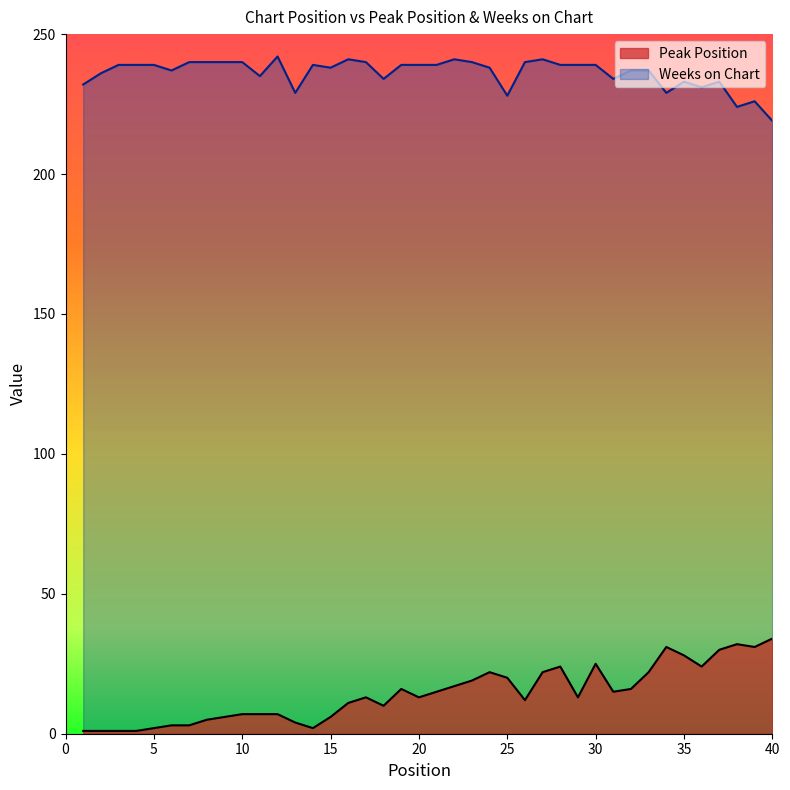

At which category does Peak Position reach its first local peak?

17